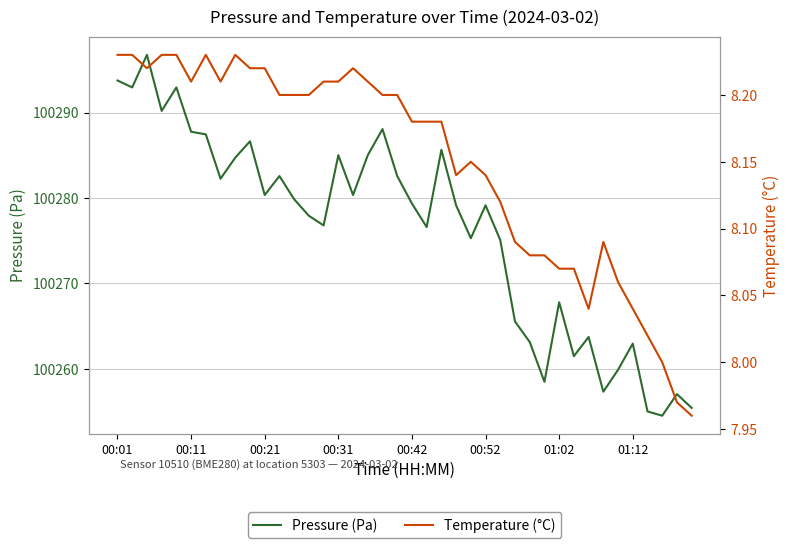

What is the minimum value for Pressure (Pa)?

100254.5